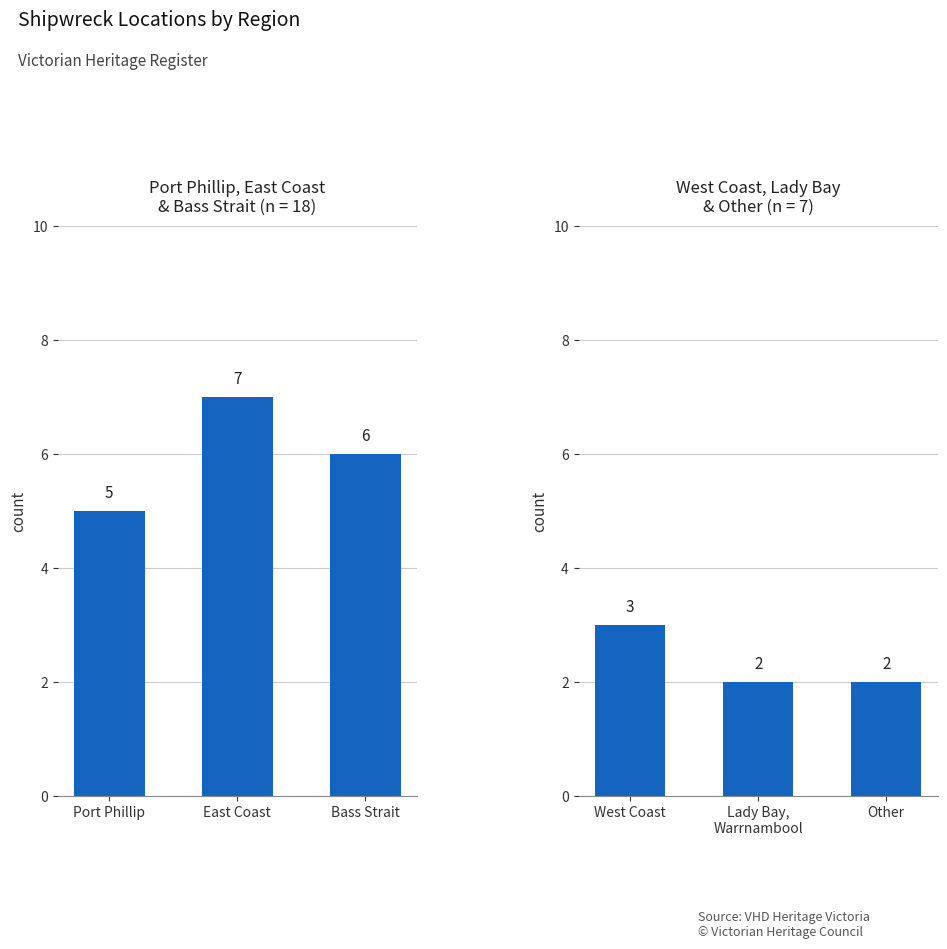

Reading left to right, what are all the values shown in this chart?

Region count (group 1): 5	7	6
Region count (group 2): 3	2	2